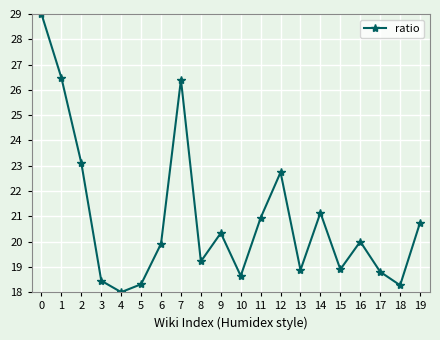

The chart shows a value of 26.5 at 1. True or false?

True